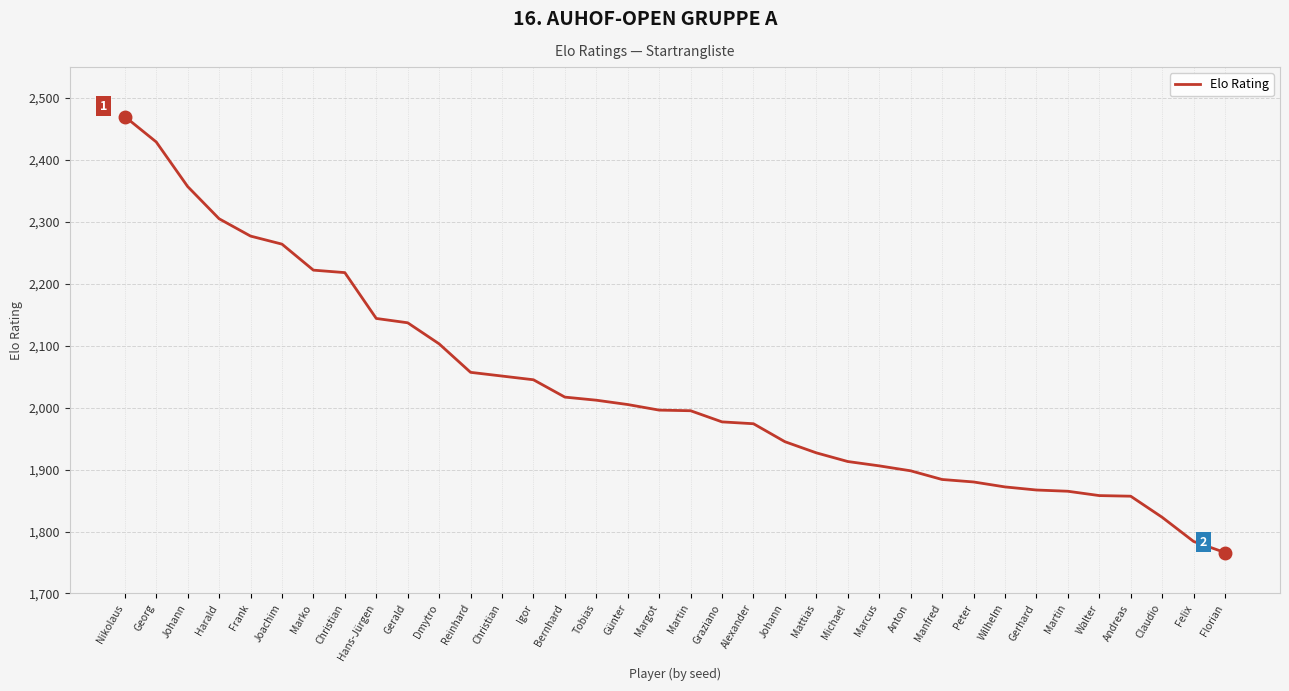

Reading left to right, extract all data points from this chart.

Nikolaus=2470	Georg=2429	Johann=2357	Harald=2305	Frank=2277	Joachim=2264	Marko=2222	Christian=2218	Hans-Jürgen=2144	Gerald=2137	Dmytro=2103	Reinhard=2057	Christian=2051	Igor=2045	Bernhard=2017	Tobias=2012	Günter=2005	Margot=1996	Martin=1995	Graziano=1977	Alexander=1974	Johann=1945	Mattias=1927	Michael=1913	Marcus=1906	Anton=1898	Manfred=1884	Peter=1880	Wilhelm=1872	Gerhard=1867	Martin=1865	Walter=1858	Andreas=1857	Claudio=1823	Felix=1784	Florian=1766